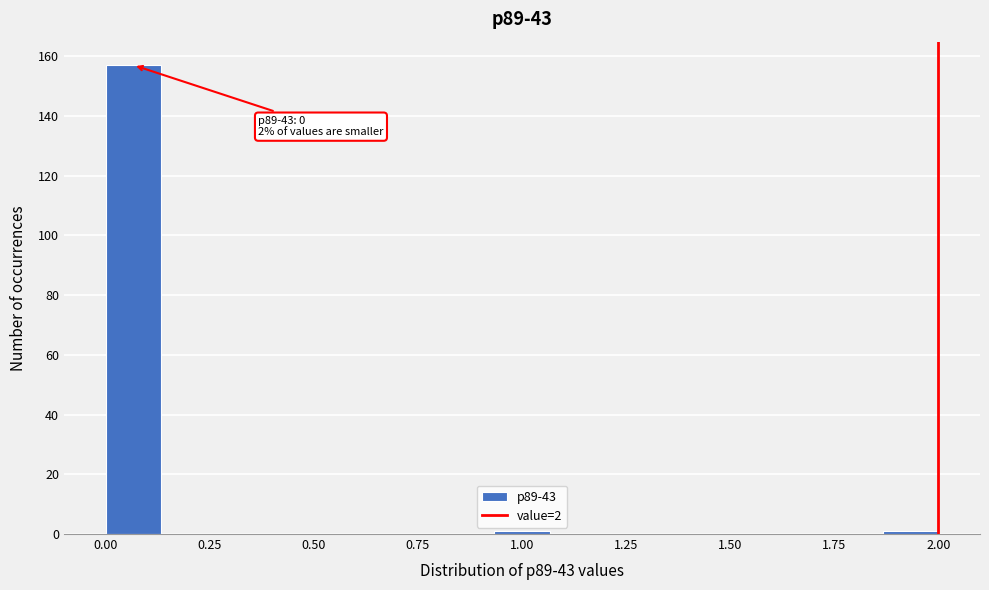

Around what value on the x-axis is the tallest bar? Give the approximate position of its centre, as read against the axis.

0.05